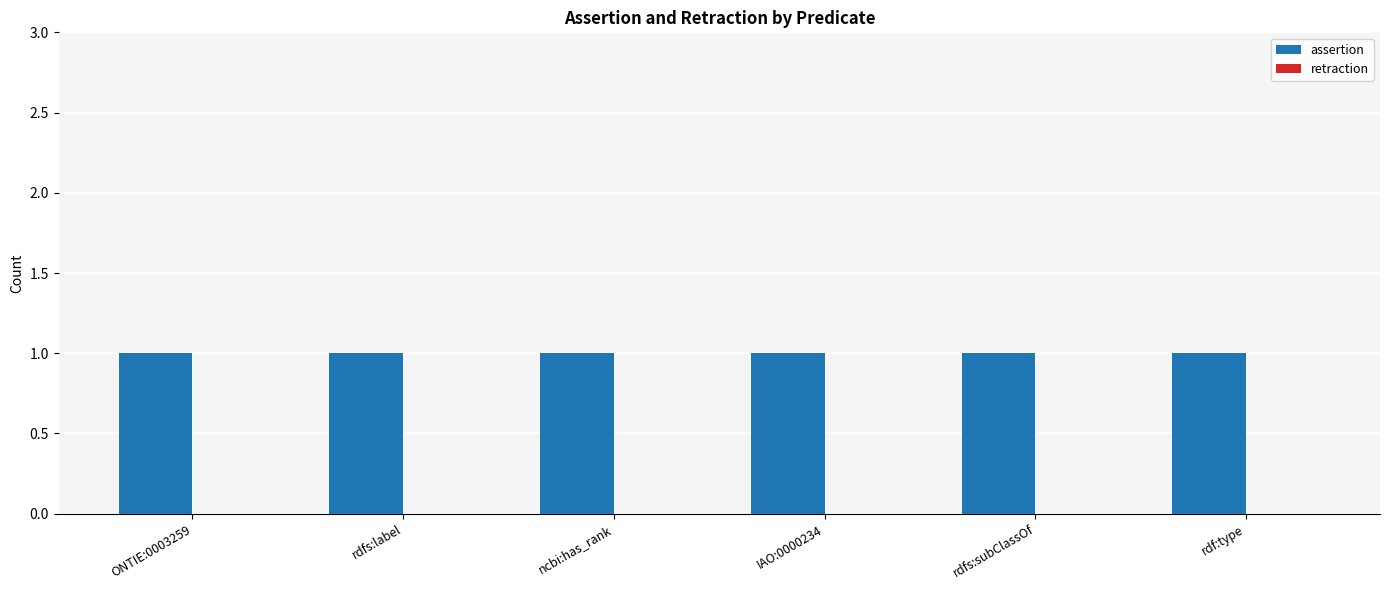

How many groups of bars are there?

6